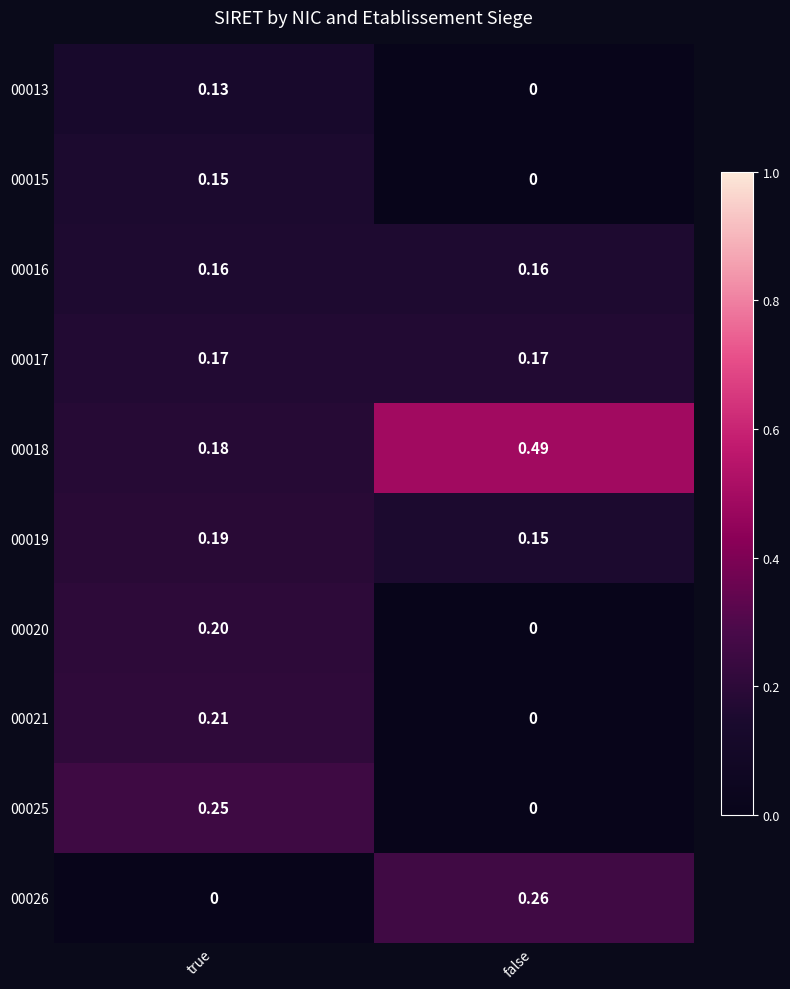

At which category is the sum across all series the highest?

true